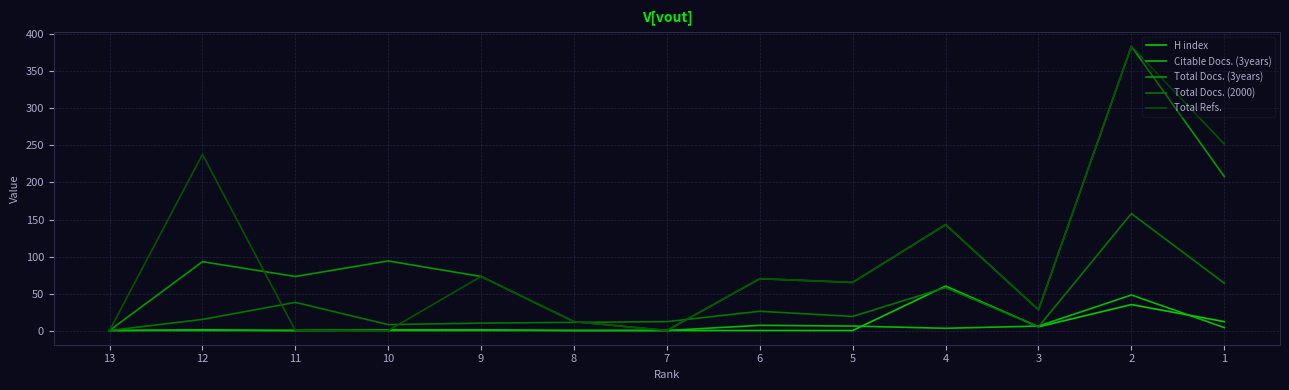

What is the total value across all series at 3?

72